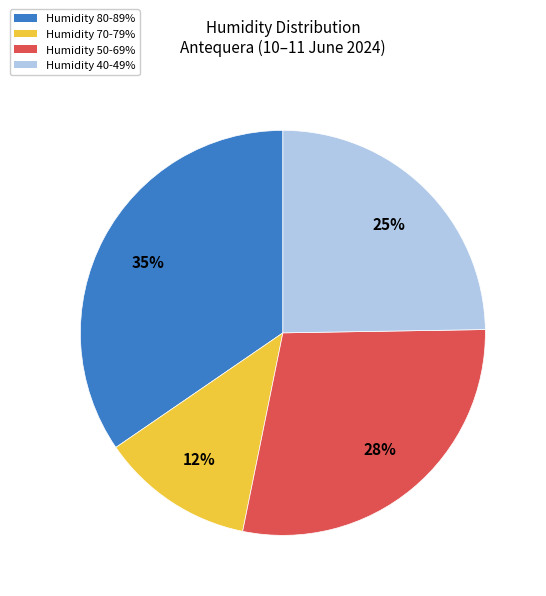

Is there a majority slice in this chart?

No